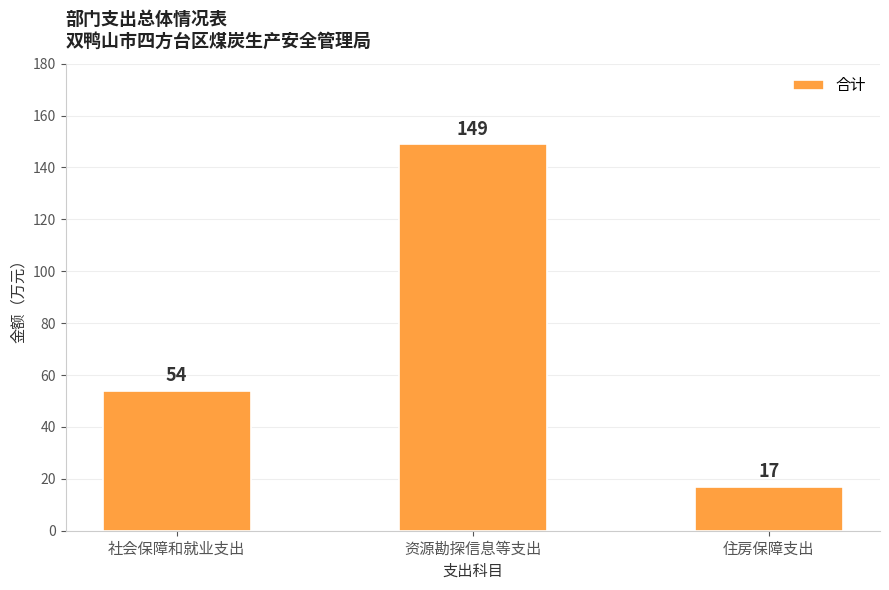

What is the sum of the values at 住房保障支出 and 资源勘探信息等支出?

166